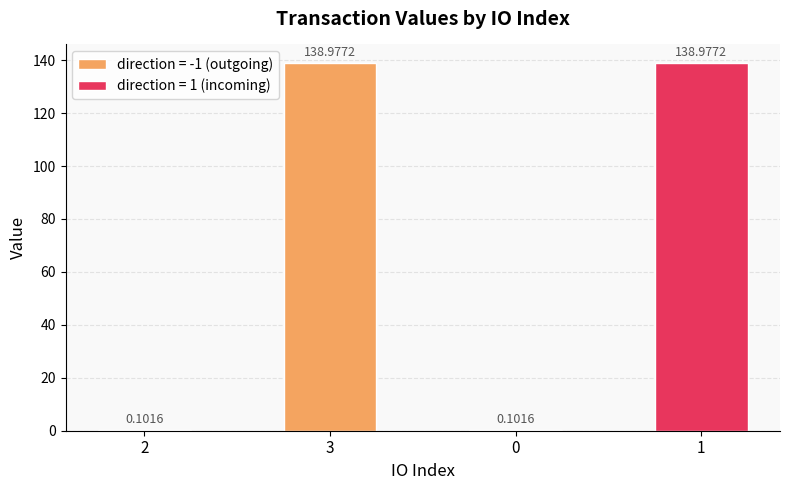

What is the value of the 2nd bar from the left?

139.0